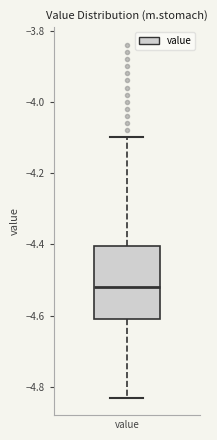

Transcribe this box plot: give where the median line is, the range the box spans, and where the two whiskers end, as read against the y-axis. The values are not printed on the chart, so give them approximately, as read against the axis.

median -4.52, box -4.60 to -4.40, whiskers -4.82 to -4.10